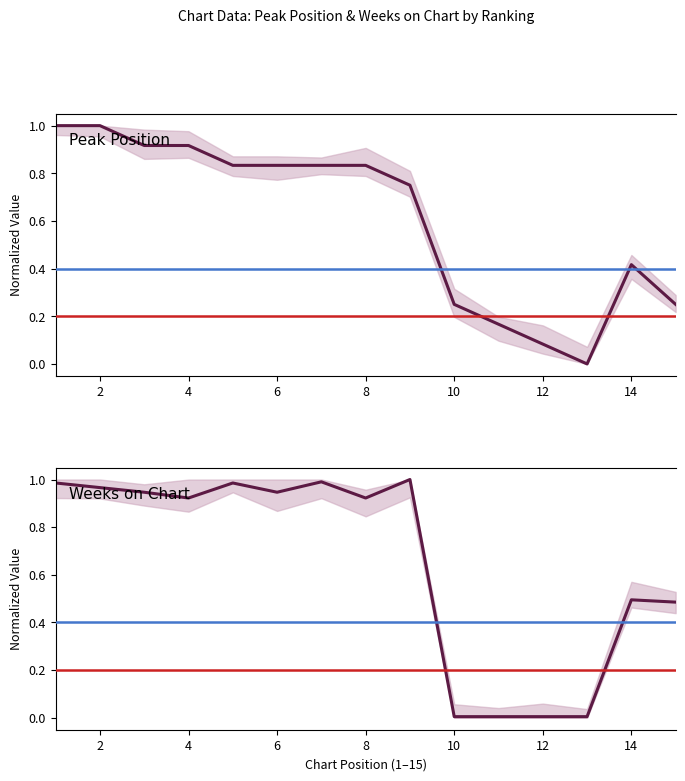

Which series has the largest range (max minus min)?

Peak Position